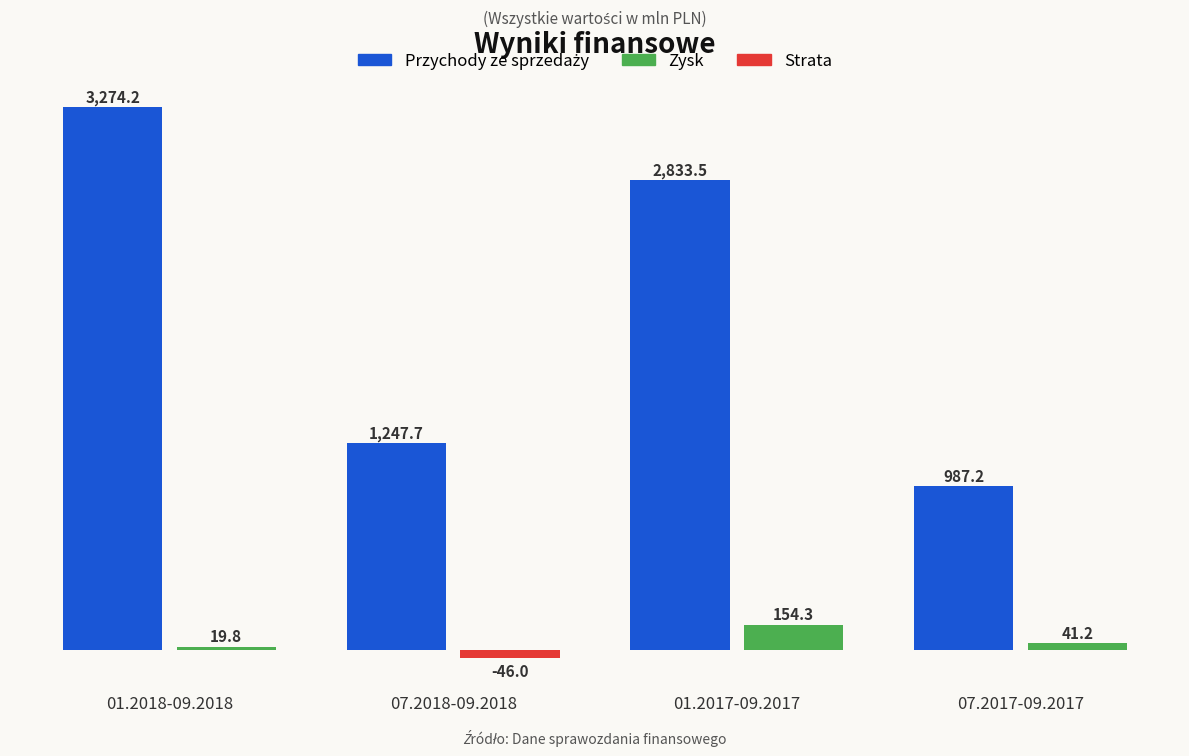

The chart shows a value of 738.6 at 07.2018-09.2018. True or false?

False